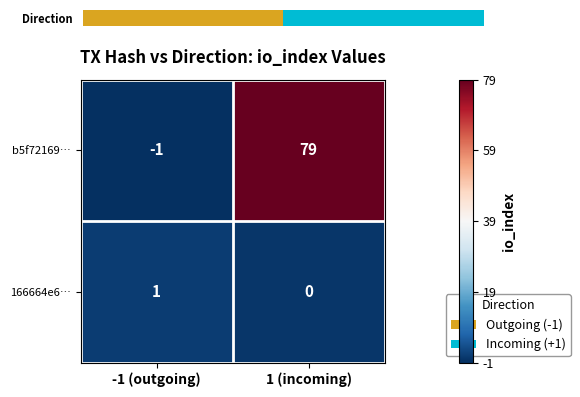

List the labels in order of b5f72169… value, smallest first.

-1 (outgoing), 1 (incoming)